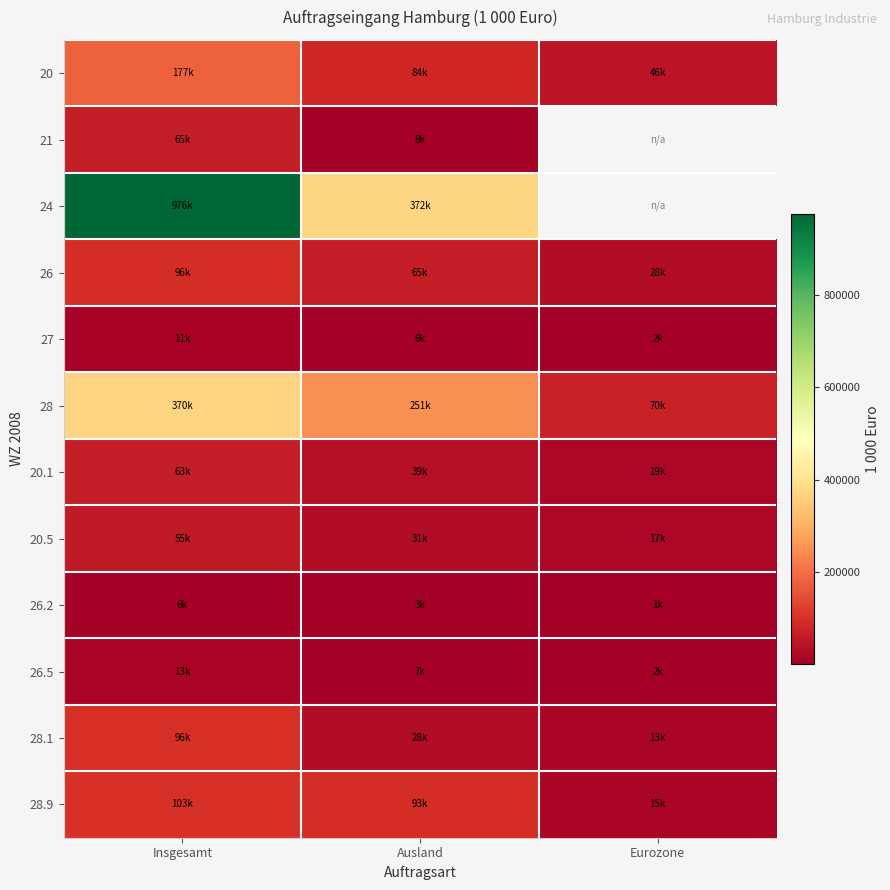

Is the value of 24 at Insgesamt greater than the value of 28.9 at Insgesamt?

Yes